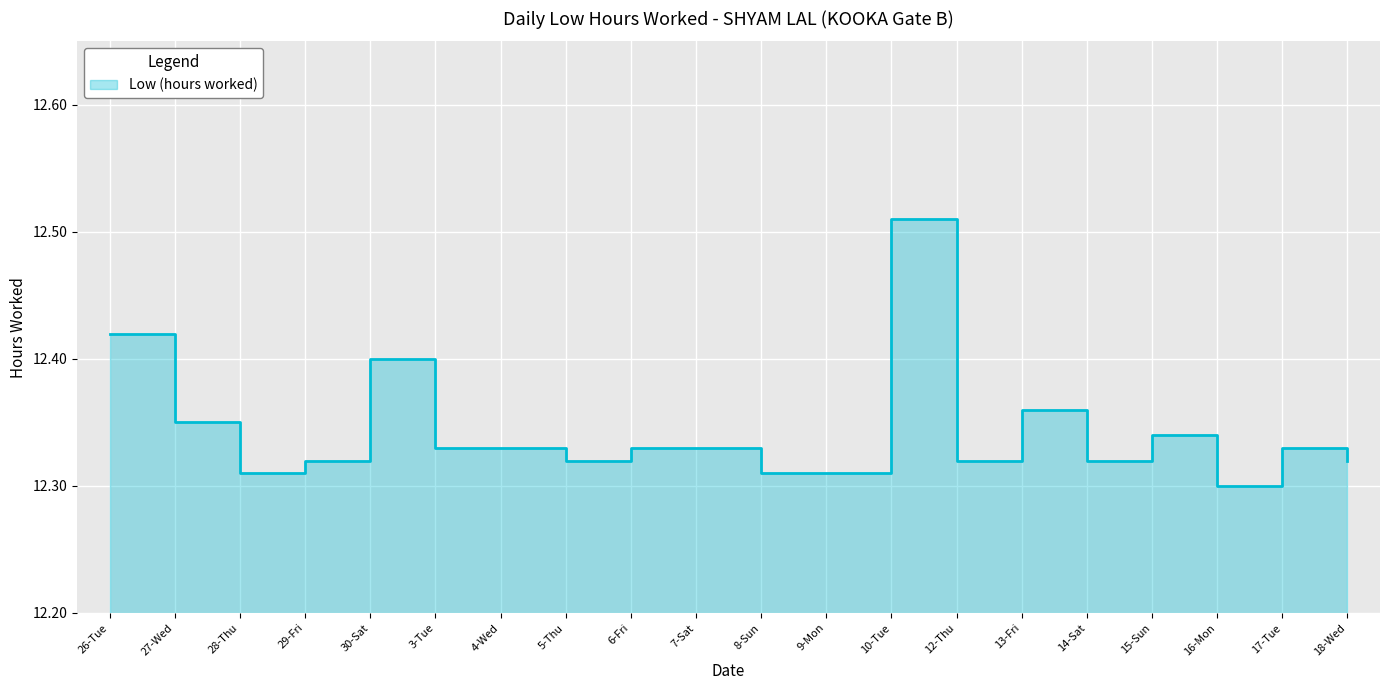

Reading left to right, transcribe all the data shown in this chart.

26-Tue=12.4	27-Wed=12.3	28-Thu=12.3	29-Fri=12.3	30-Sat=12.4	3-Tue=12.3	4-Wed=12.3	5-Thu=12.3	6-Fri=12.3	7-Sat=12.3	8-Sun=12.3	9-Mon=12.3	10-Tue=12.5	12-Thu=12.3	13-Fri=12.4	14-Sat=12.3	15-Sun=12.3	16-Mon=12.3	17-Tue=12.3	18-Wed=12.3